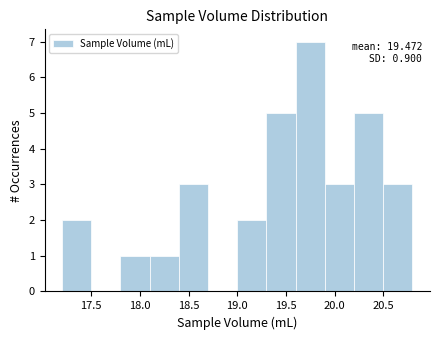

Over which range of the x-axis is the bar tallest?

19.6 to 19.9